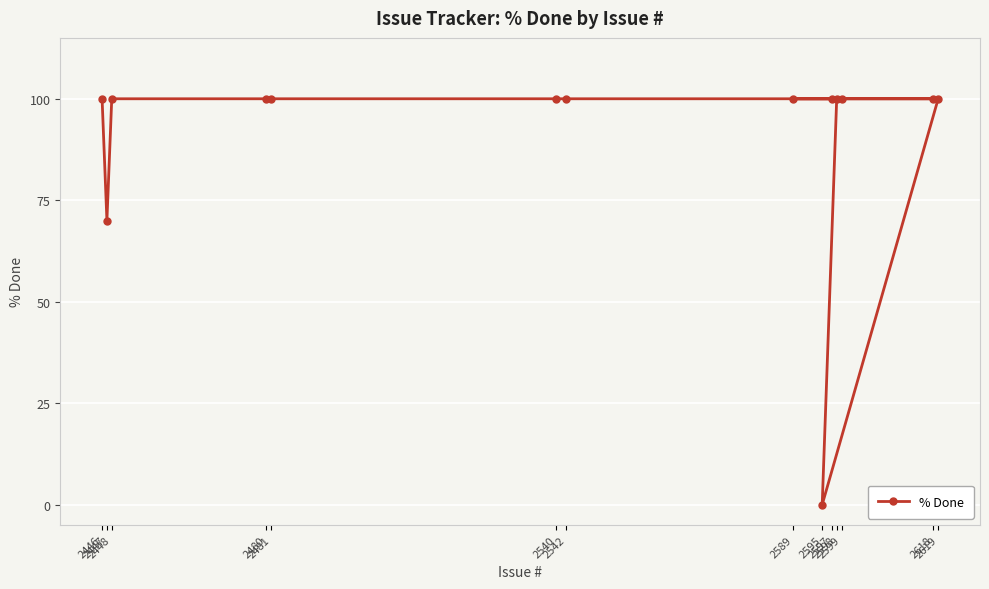

Is it true that the value at 2480 is 100?

True